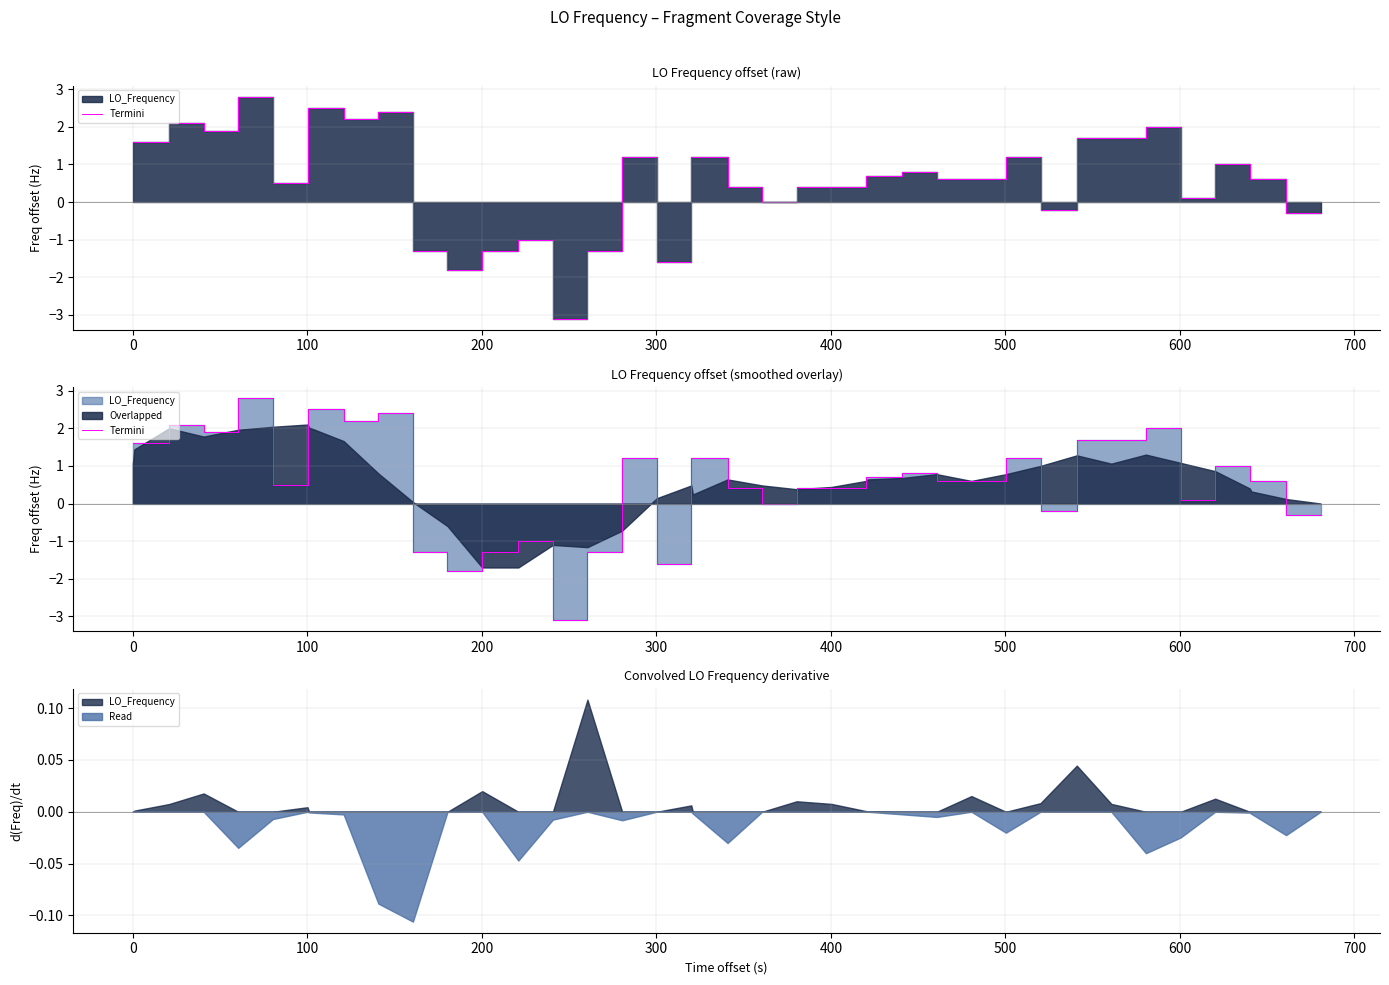

True or false: the data shows 0.5 at 600.

False